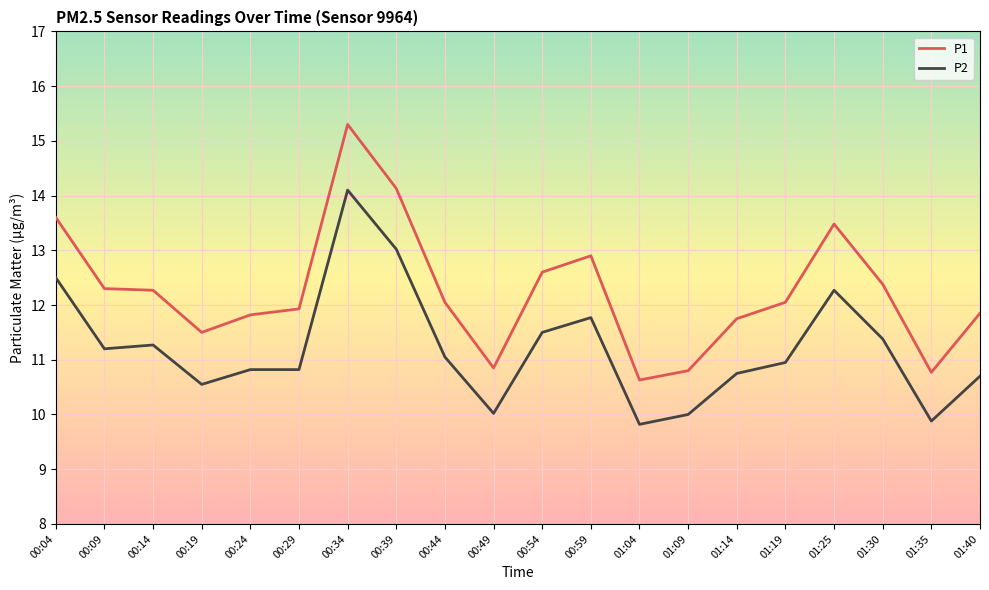

What position from the right is 00:29?

15